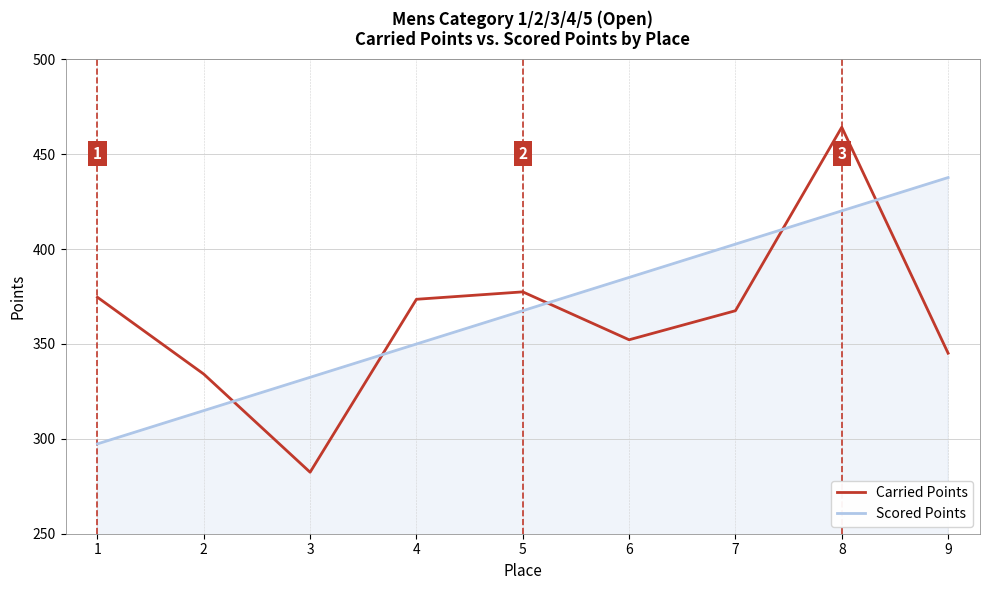

True or false: Carried Points has a value of 367.5 at 7.

True